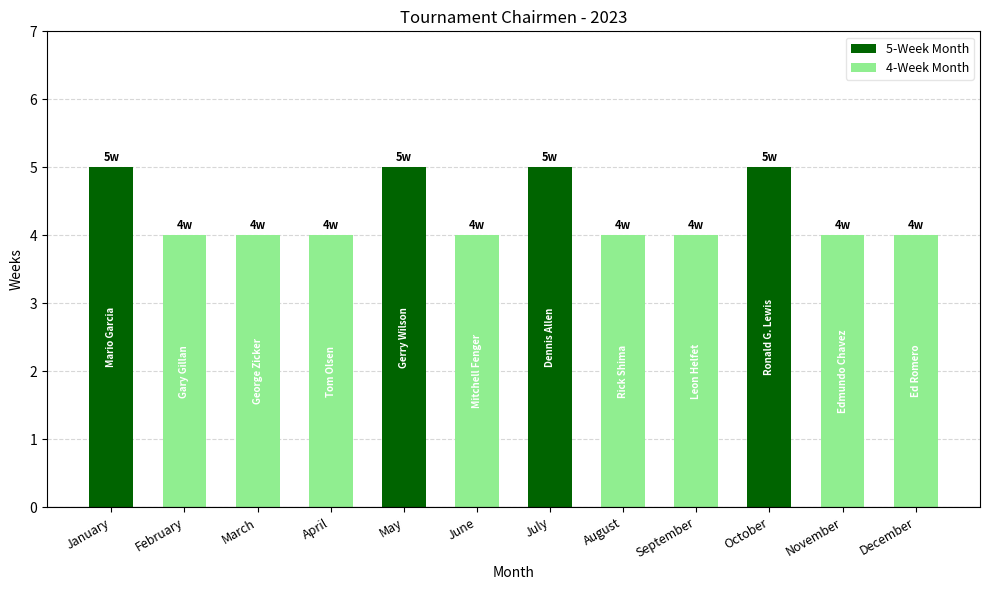

The chart shows a value of 5 at May. True or false?

True